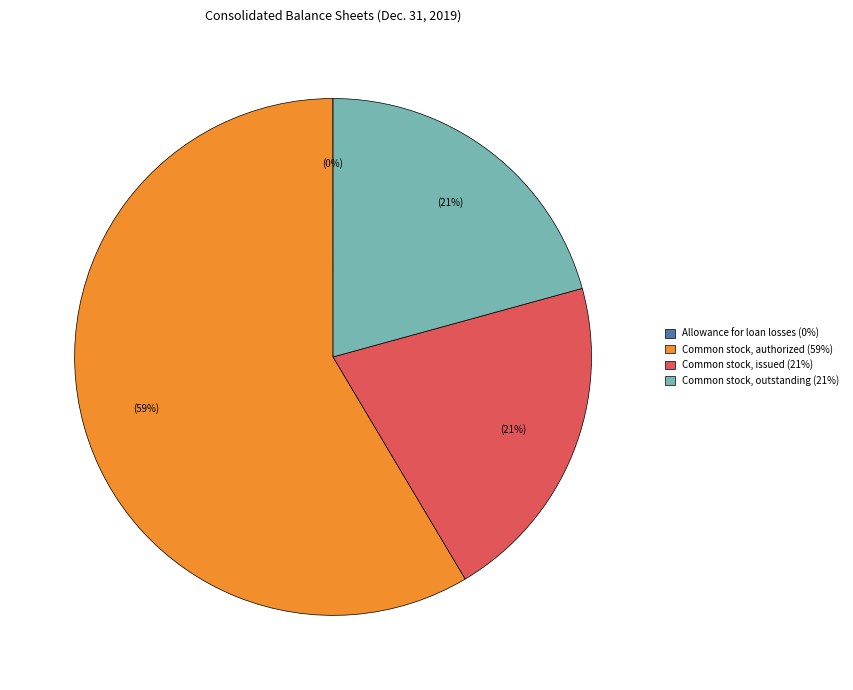

Which category accounts for the majority?

Common stock, authorized